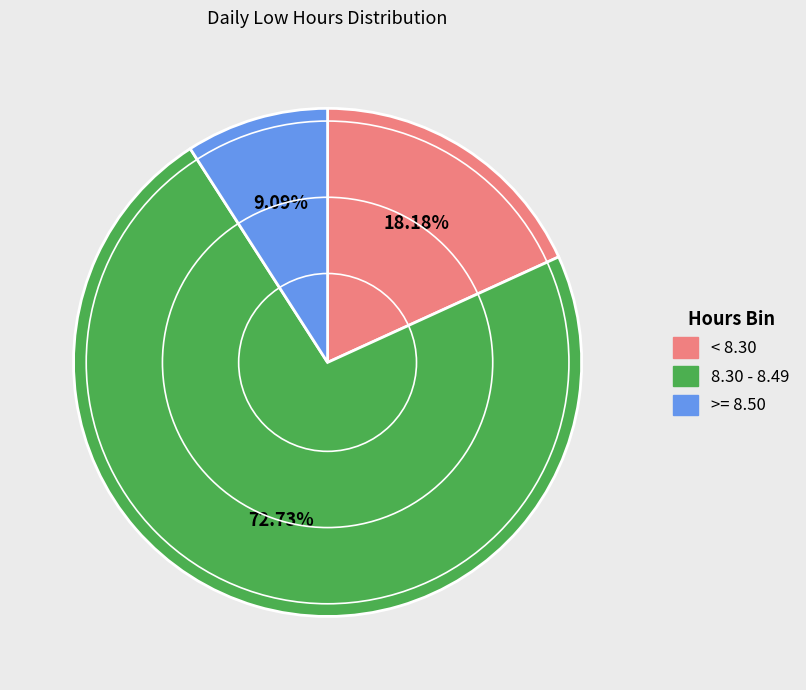

Does any single category account for the majority?

Yes